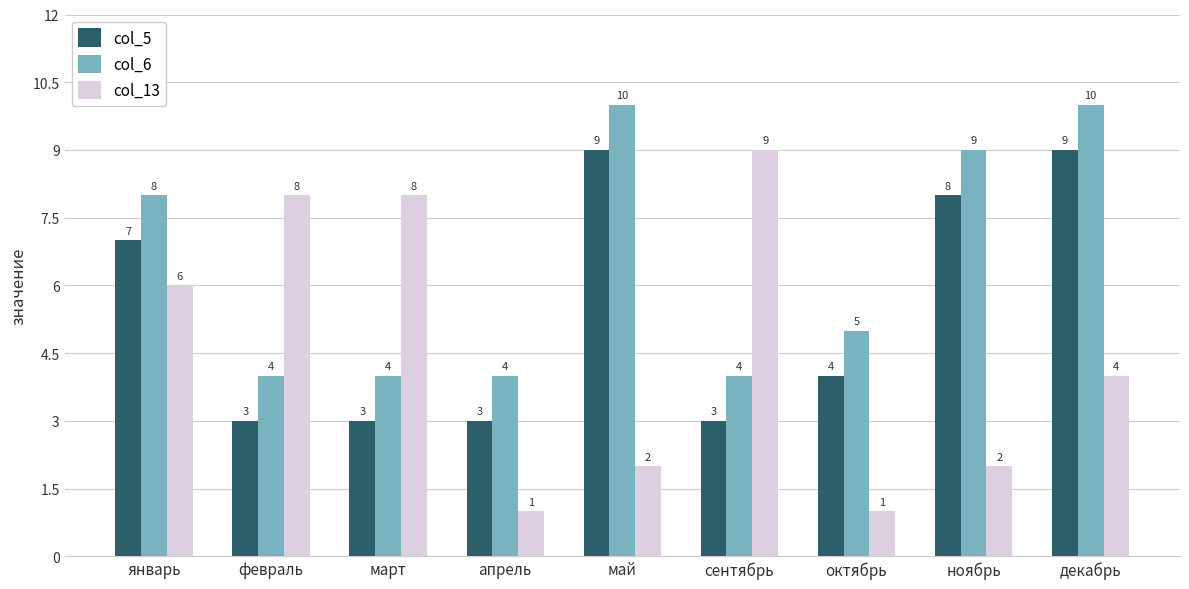

How many series are shown in this chart?

3